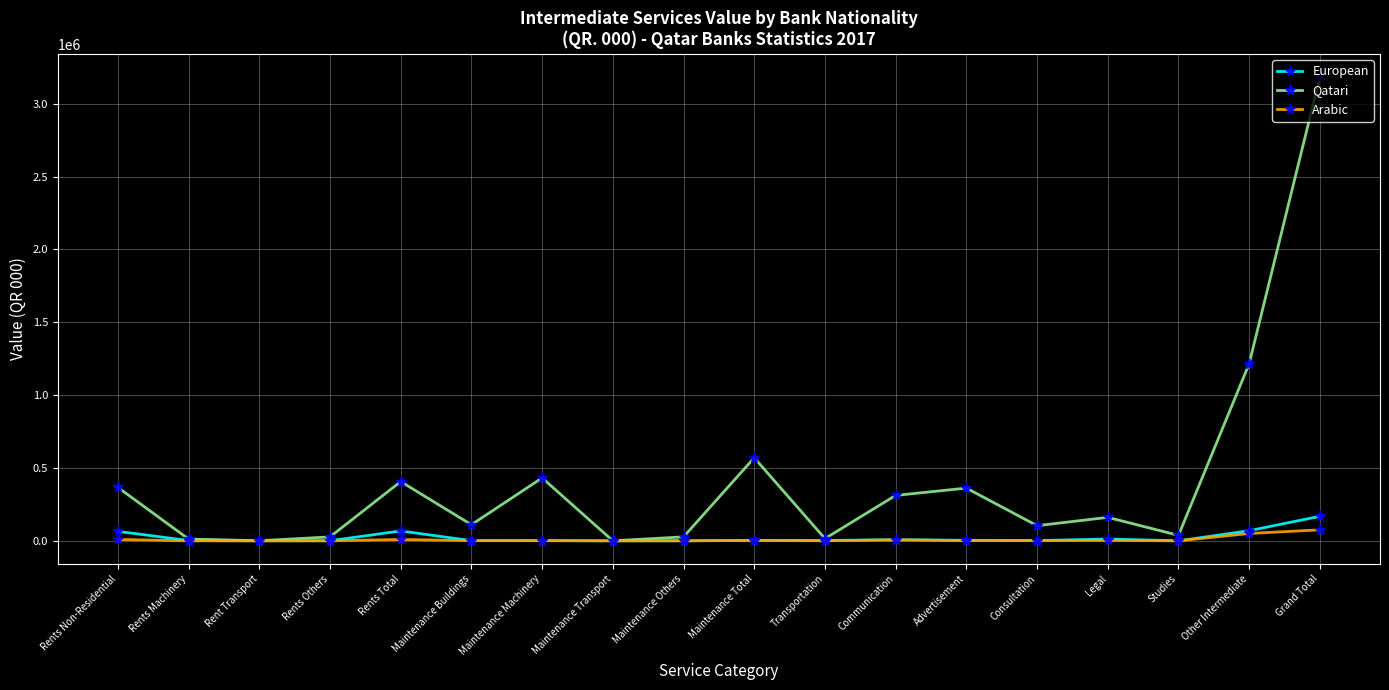

What is the sum of all Arabic values?

162417